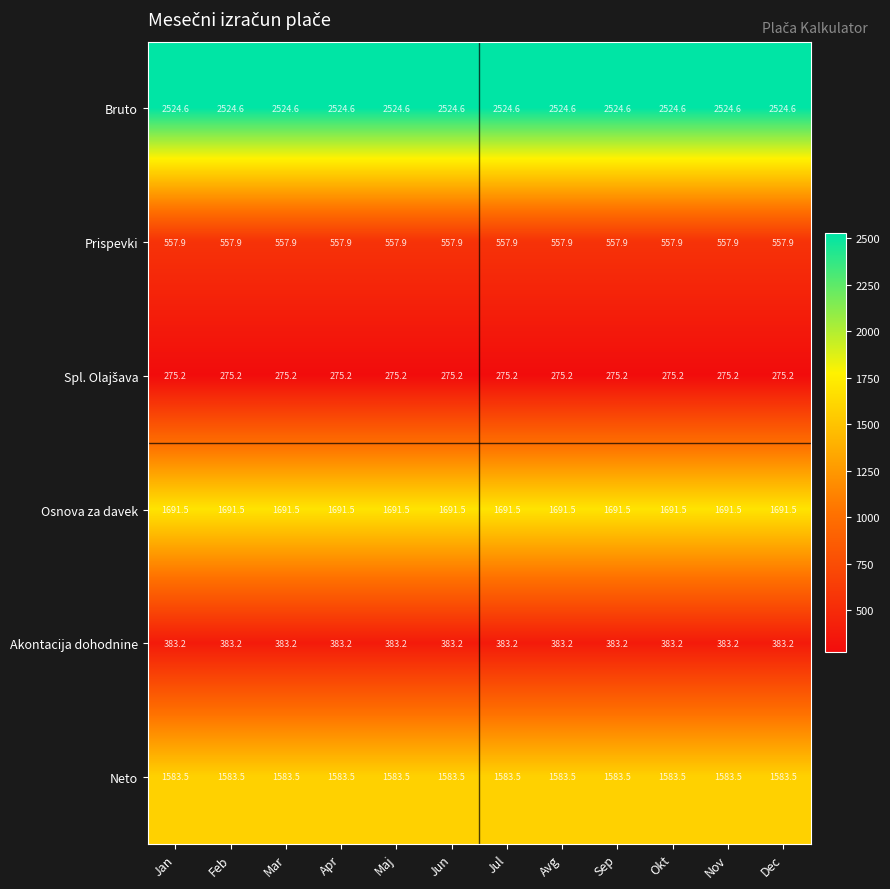

What is the minimum value shown in the chart?

275.2